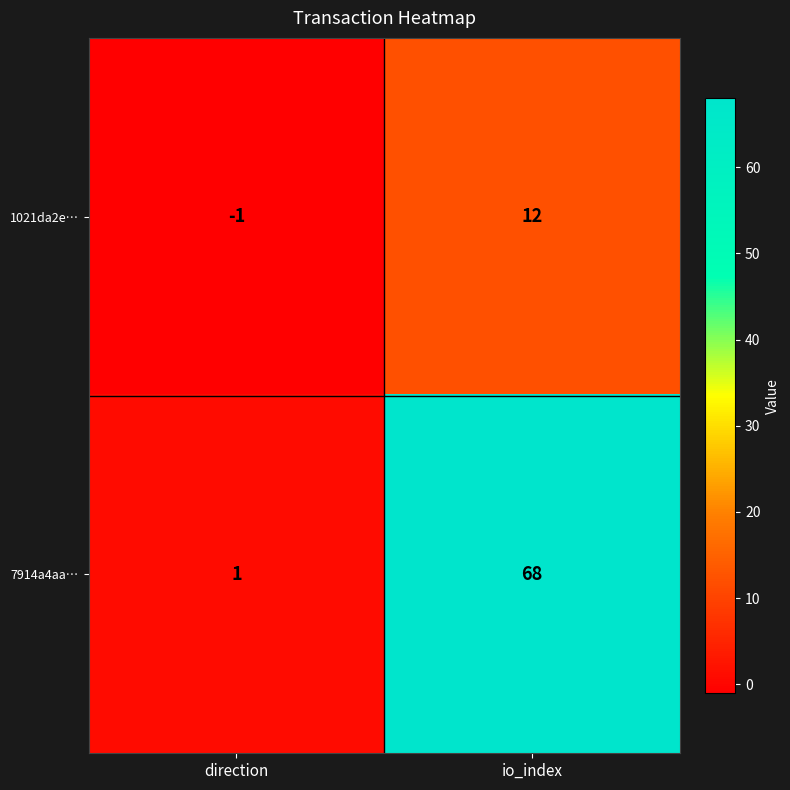

Which category has the highest value across all series?

io_index